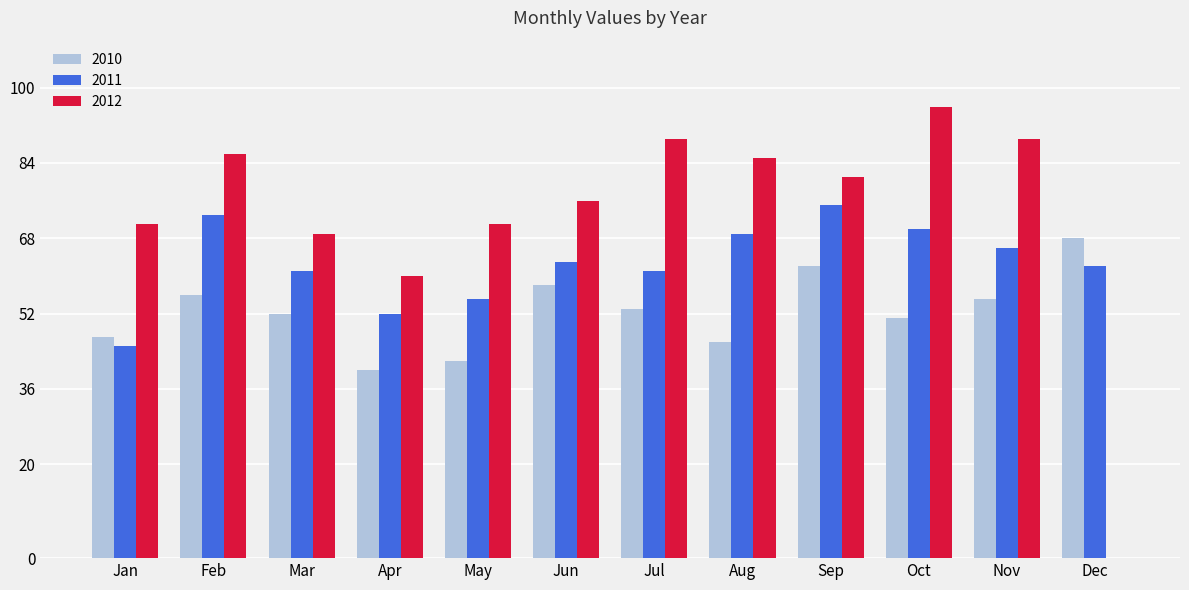

What is the sum of all 2012 values?

873